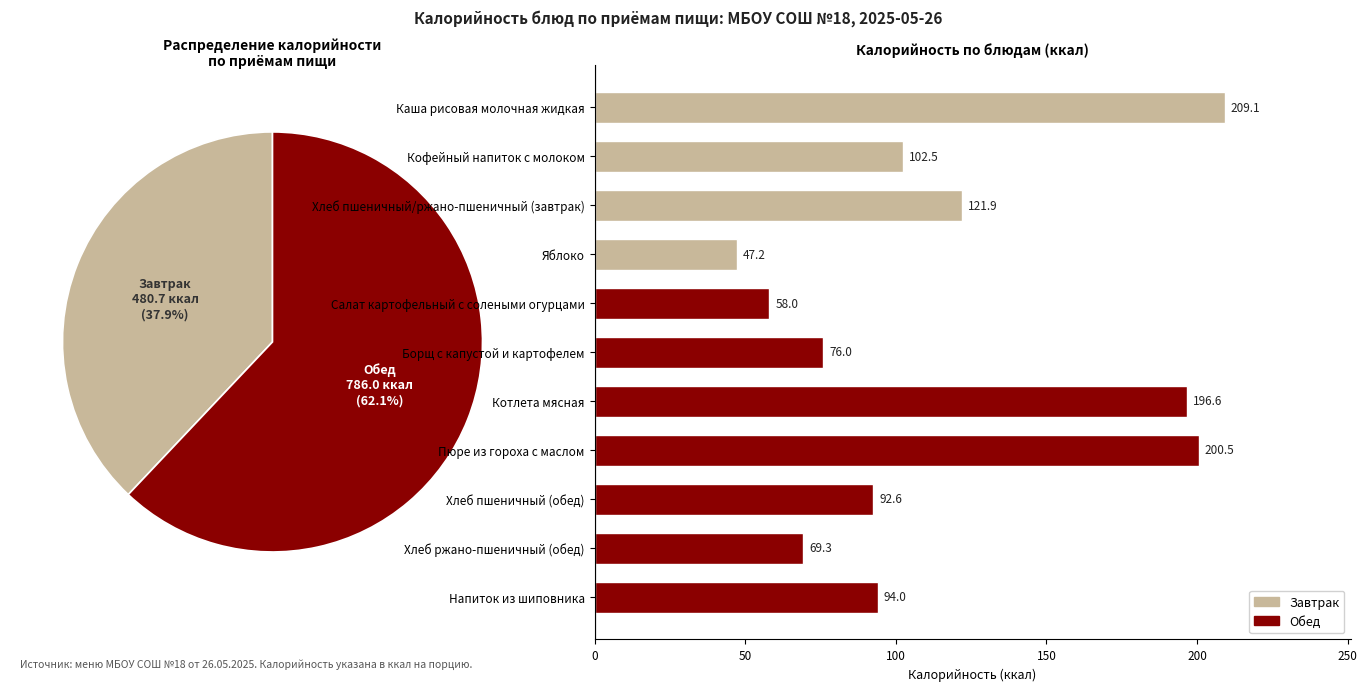

Rank the categories by value from highest to lowest.

Каша рисовая молочная жидкая, Пюре из гороха с маслом, Котлета мясная, Хлеб пшеничный/ржано-пшеничный (завтрак), Кофейный напиток с молоком, Напиток из шиповника, Хлеб пшеничный (обед), Борщ с капустой и картофелем, Хлеб ржано-пшеничный (обед), Салат картофельный с солеными огурцами, Яблоко